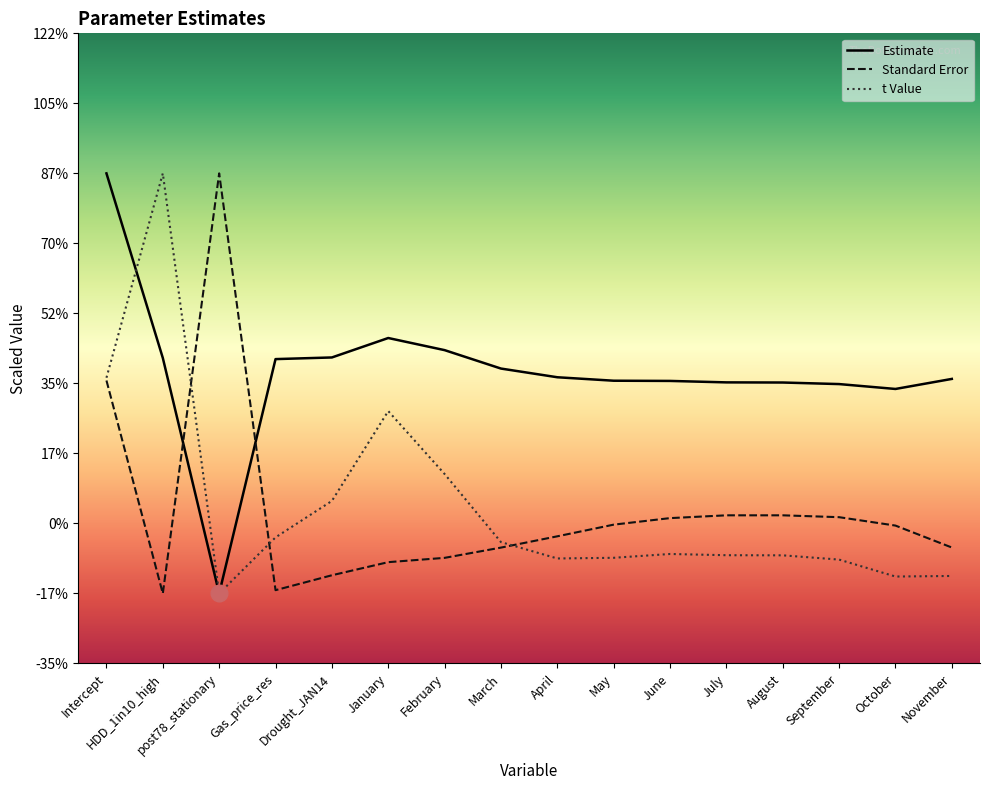

Which series changed the most between January and July?

t Value